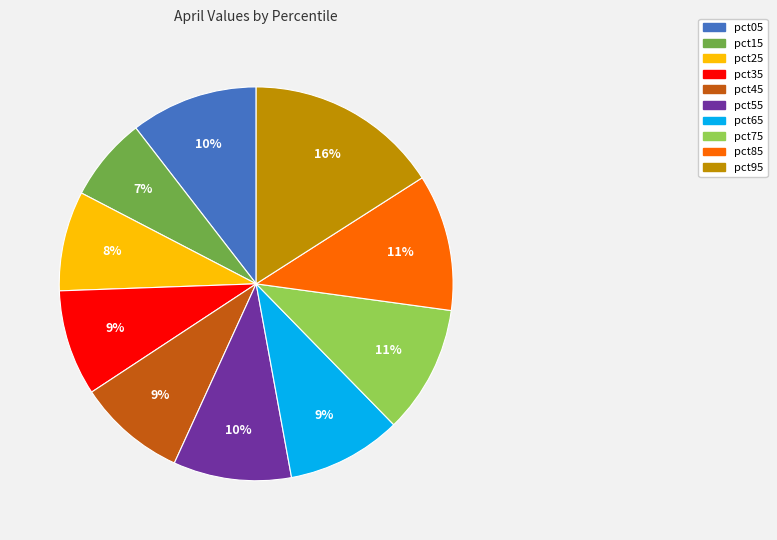

To the nearest percent, what is the average slice percentage?

10%